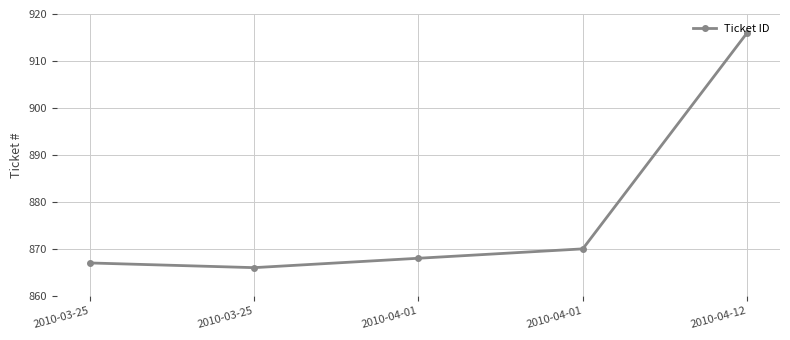

Reading left to right, what are all the values shown in this chart?

2010-03-25=867	2010-03-25=866	2010-04-01=868	2010-04-01=870	2010-04-12=916